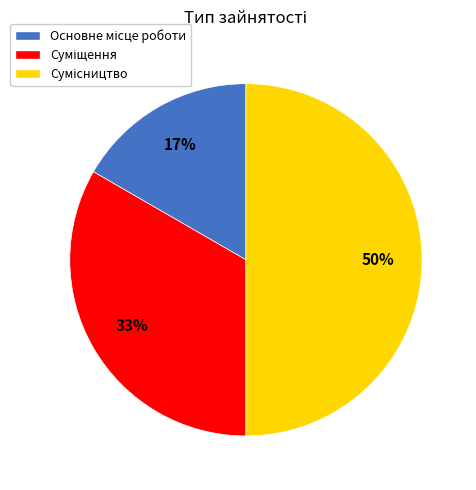

To the nearest percent, what is the difference between the largest and smallest slice percentages?

33%